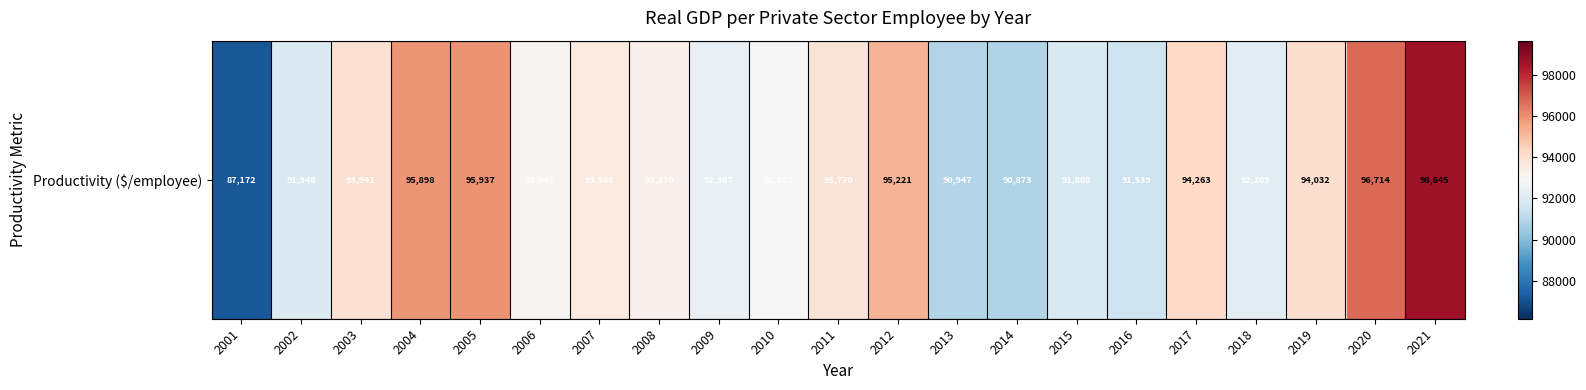

Rank the categories by value from highest to lowest.

2021, 2020, 2005, 2004, 2012, 2017, 2019, 2003, 2011, 2007, 2008, 2006, 2010, 2009, 2018, 2002, 2015, 2016, 2013, 2014, 2001